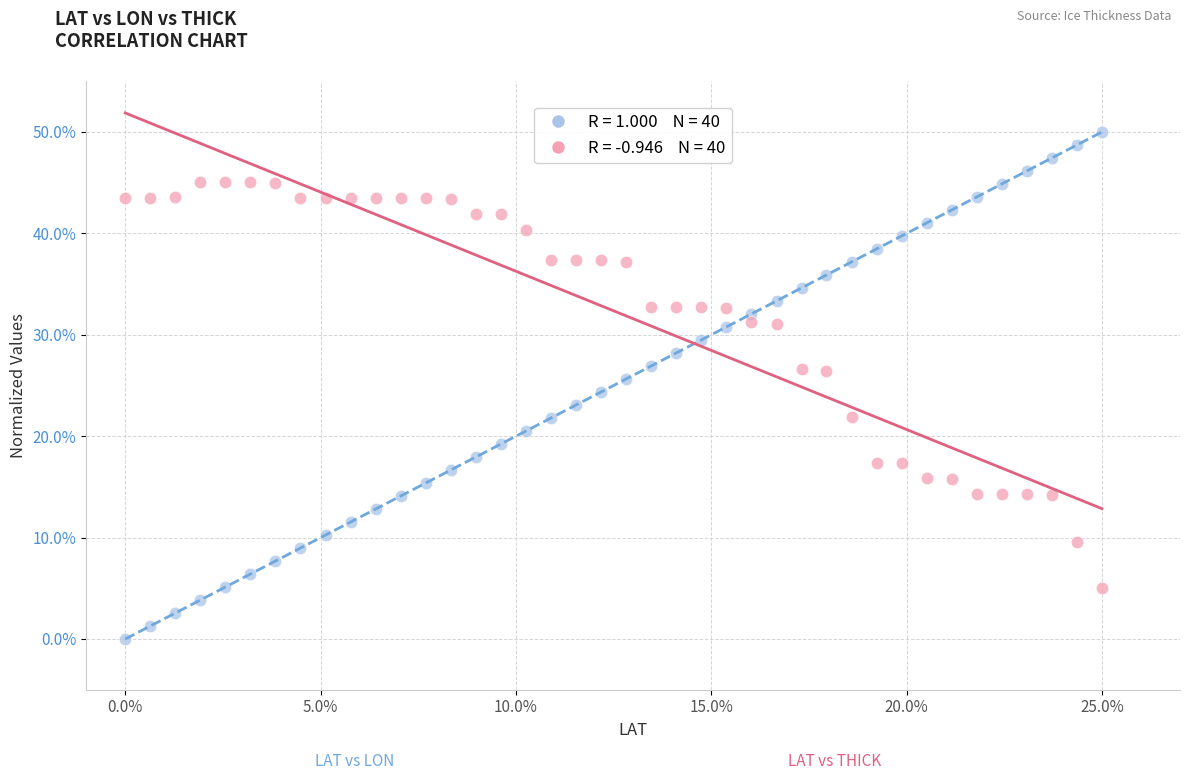

Across all data points, what is the range of Y values (max minus min)?

50.0